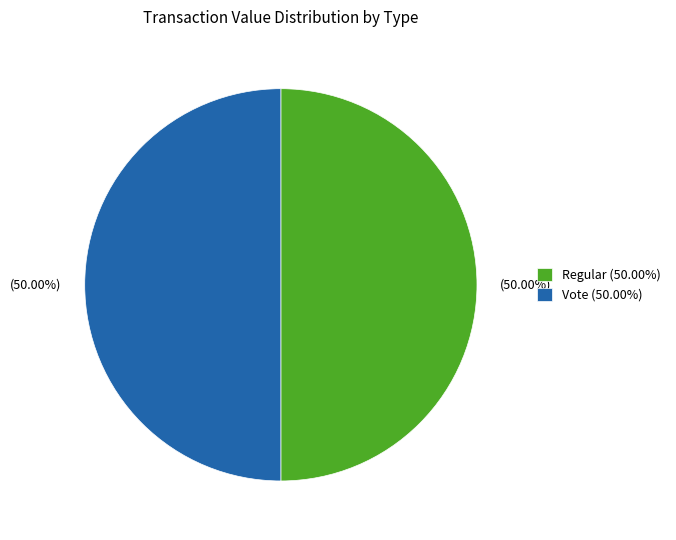

True or false: Vote accounts for 99% of the total.

False